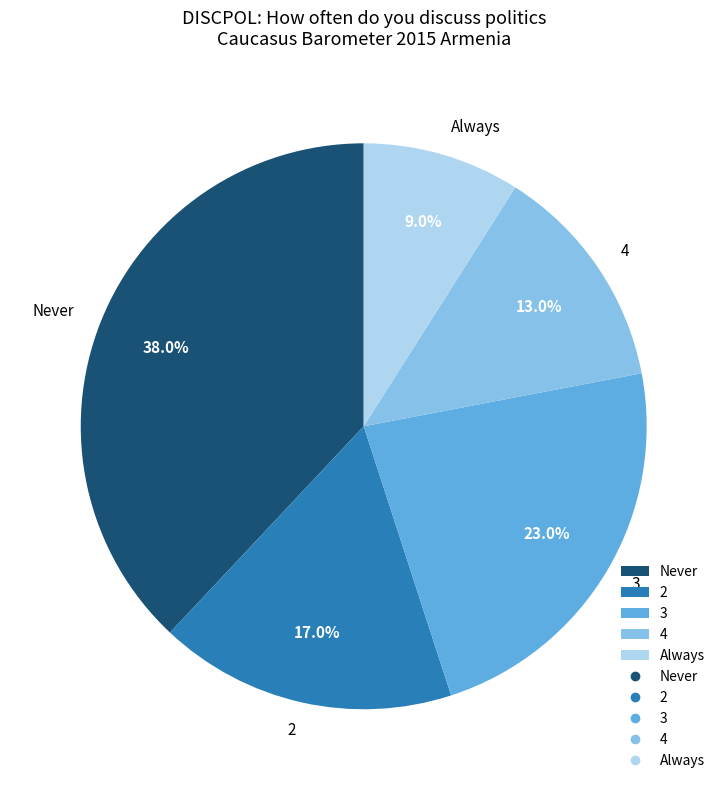

Count the number of slices in the pie.

5